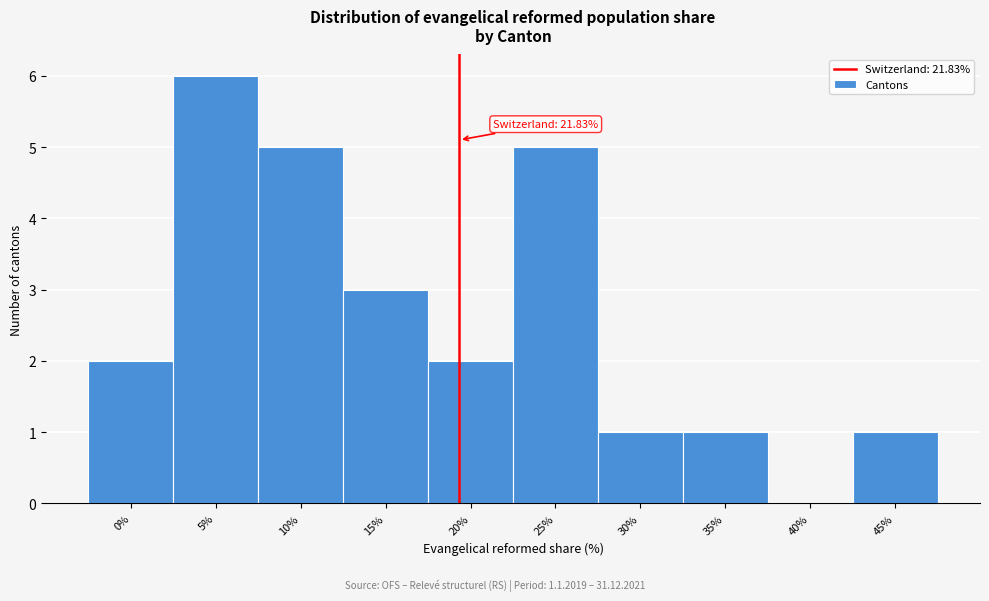

Reading left to right, list all the values displayed in this chart.

0%=2	5%=6	10%=5	15%=3	20%=2	25%=5	30%=1	35%=1	40%=0	45%=1